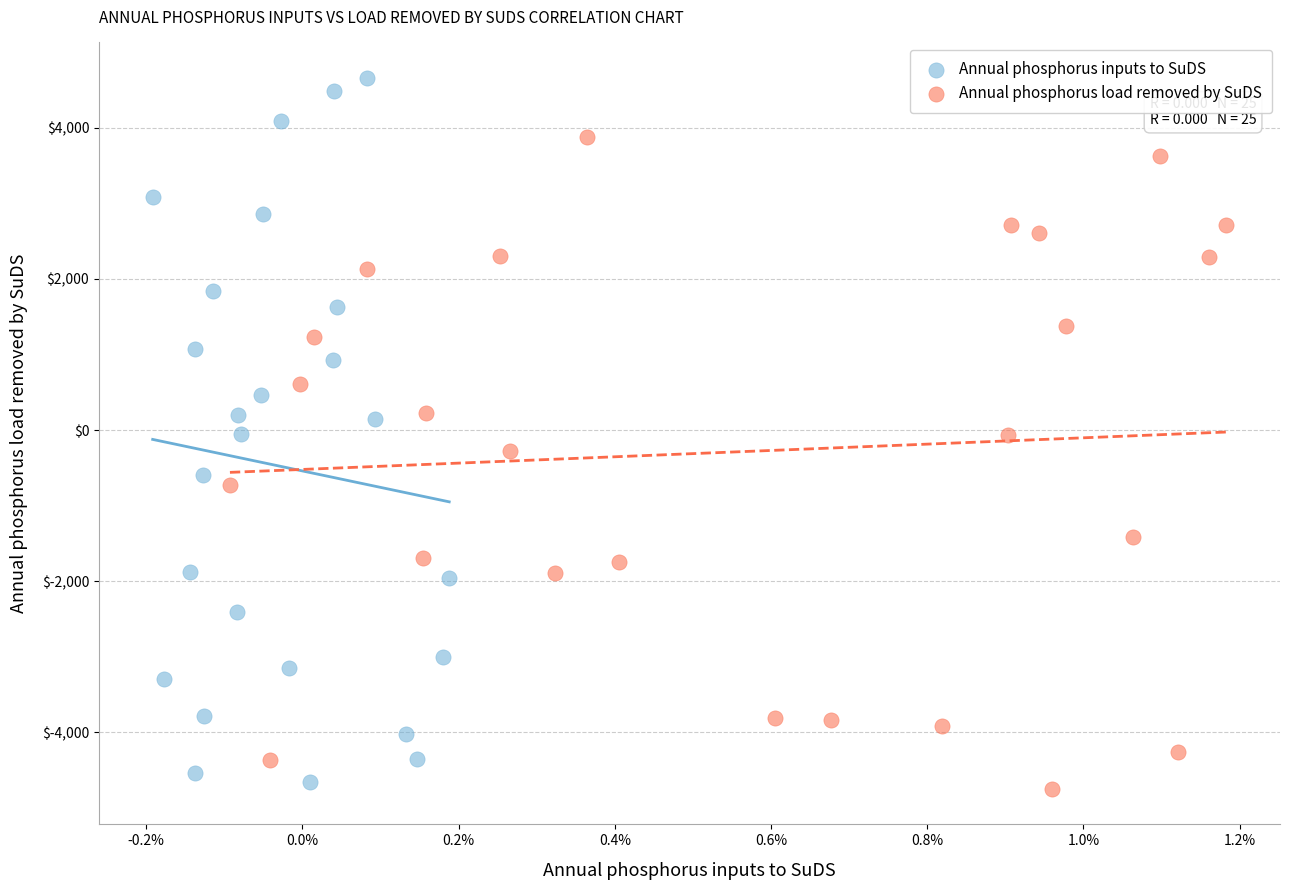

Which series contains the lowest Y value?

Annual phosphorus load removed by SuDS